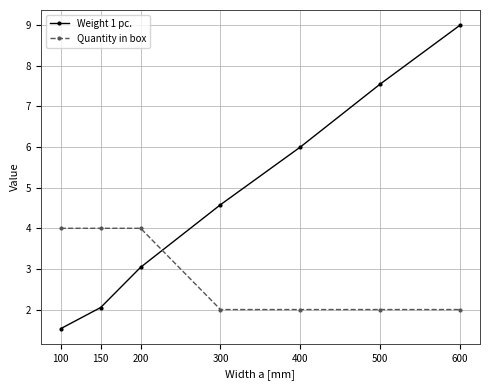

After their last crossing, which series has the higher values: Weight 1 pc. or Quantity in box?

Weight 1 pc.